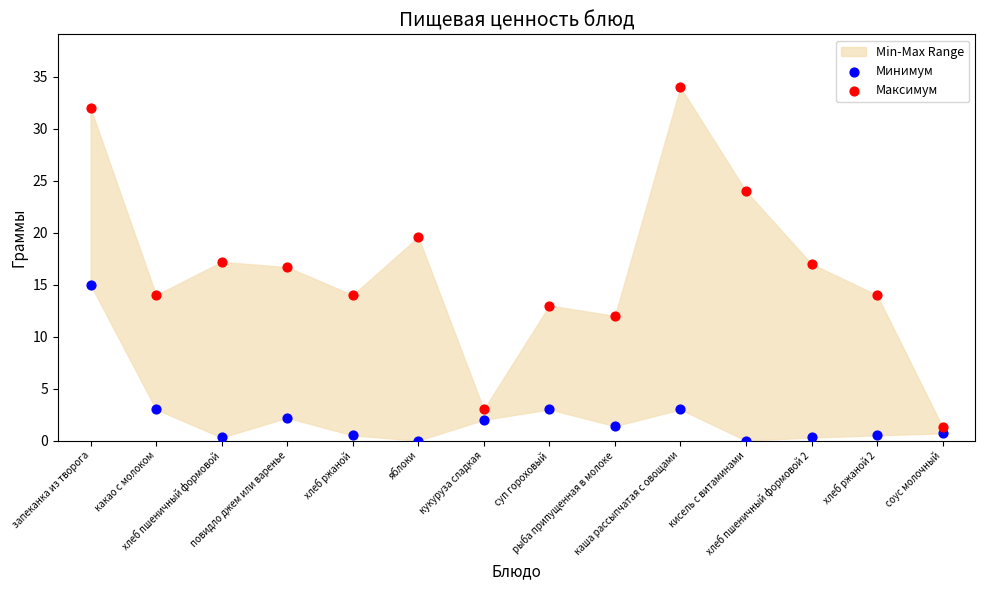

Across all data points, what is the range of Y values (max minus min)?

34.0